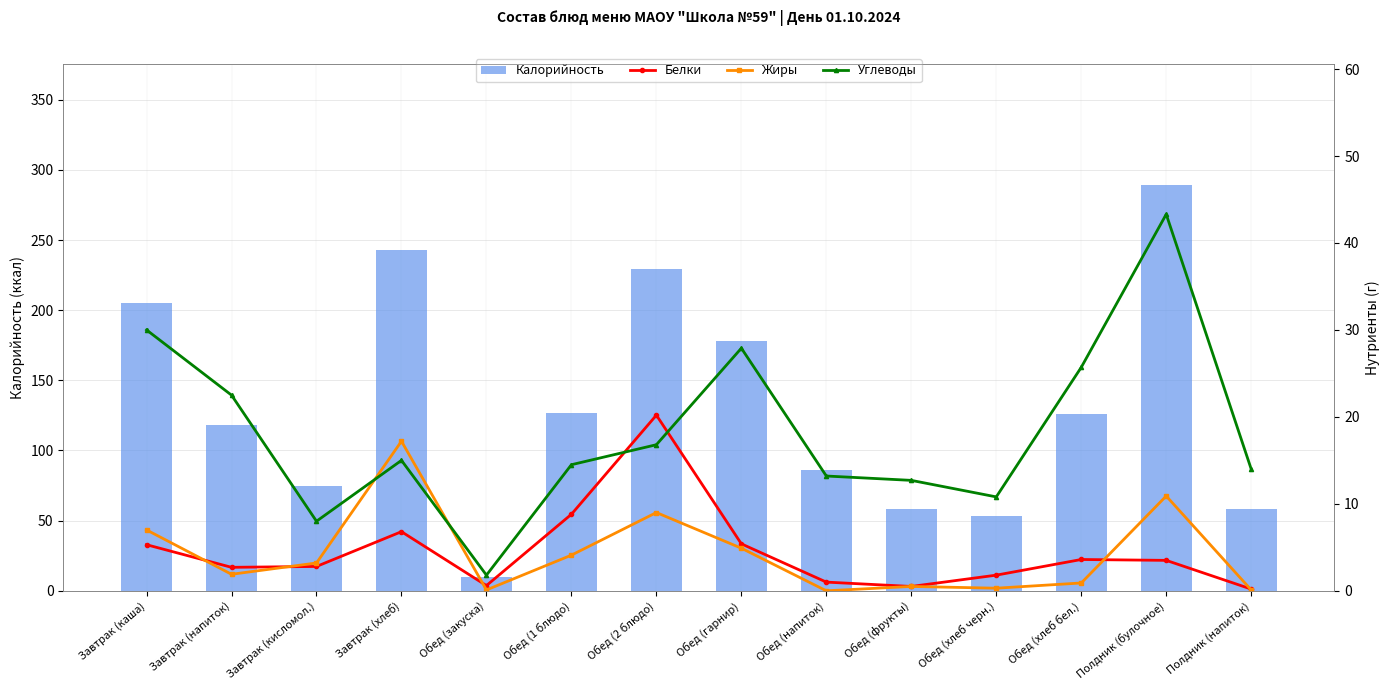

What is the highest value of the Белки series?

20.2